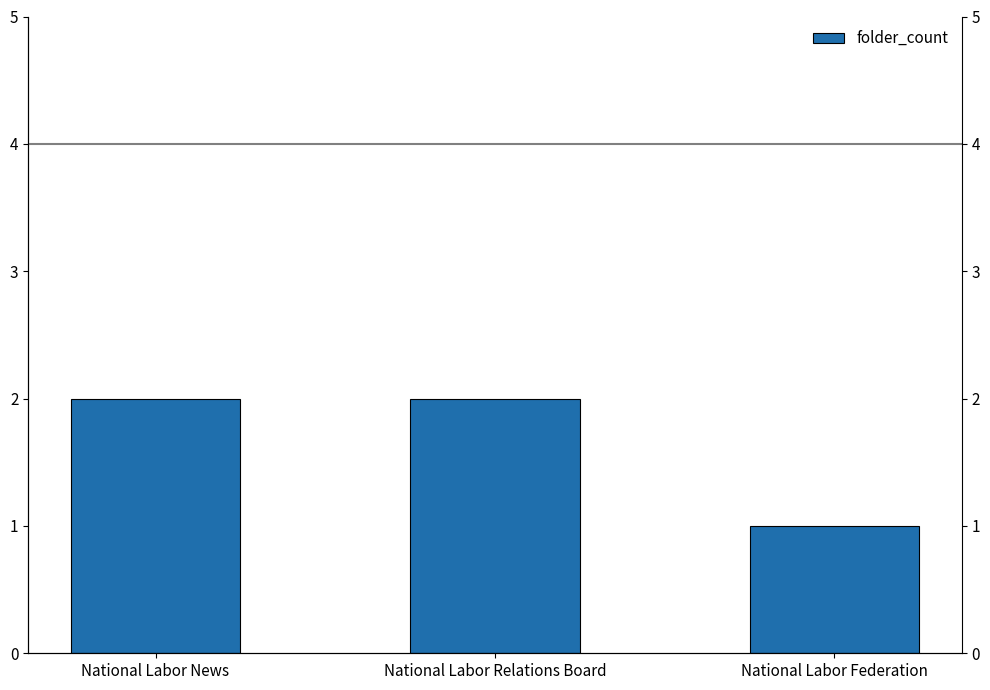

Which has a higher value, National Labor News or National Labor Relations Board?

National Labor News